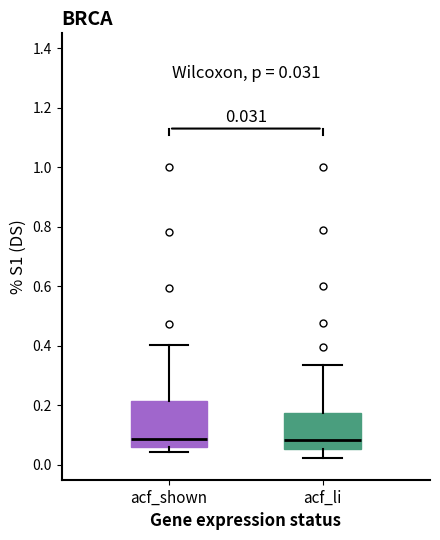

Which box is the tallest, from its lower edge to its upper edge?

acf_shown